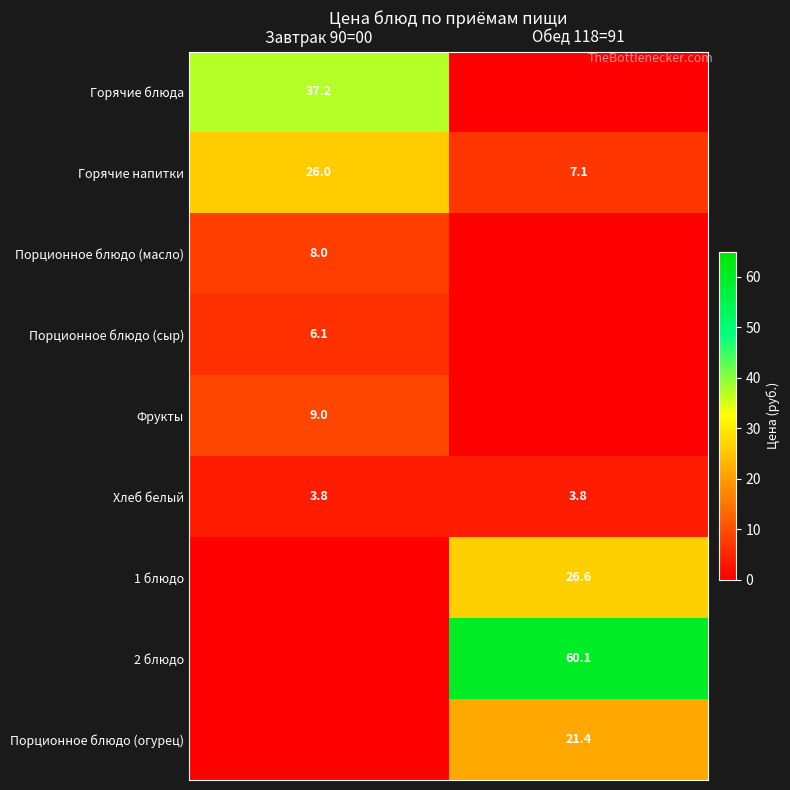

Count the number of data series in this chart.

9